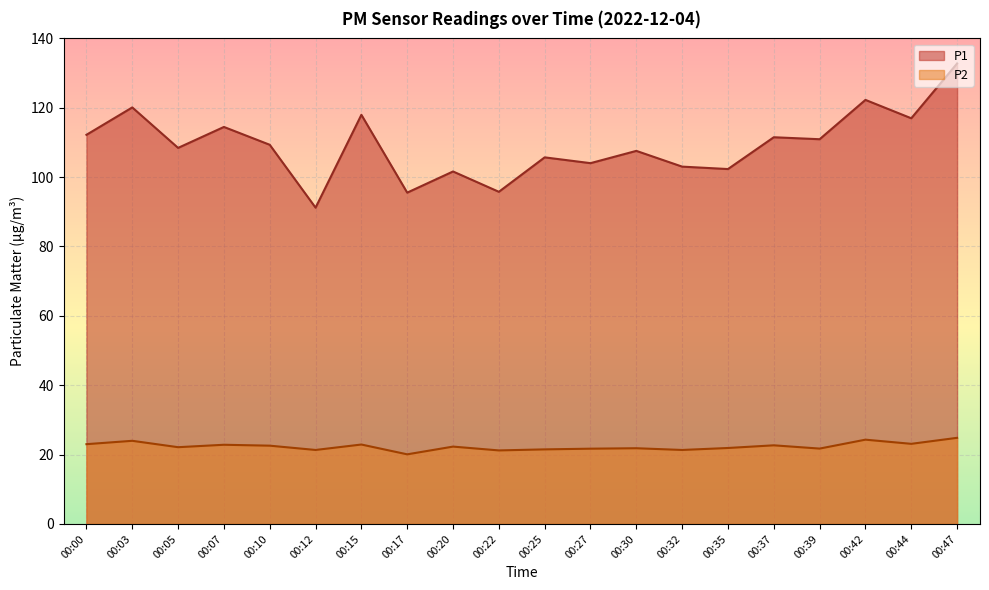

The value of P2 at 00:44 is 13.8. True or false?

False